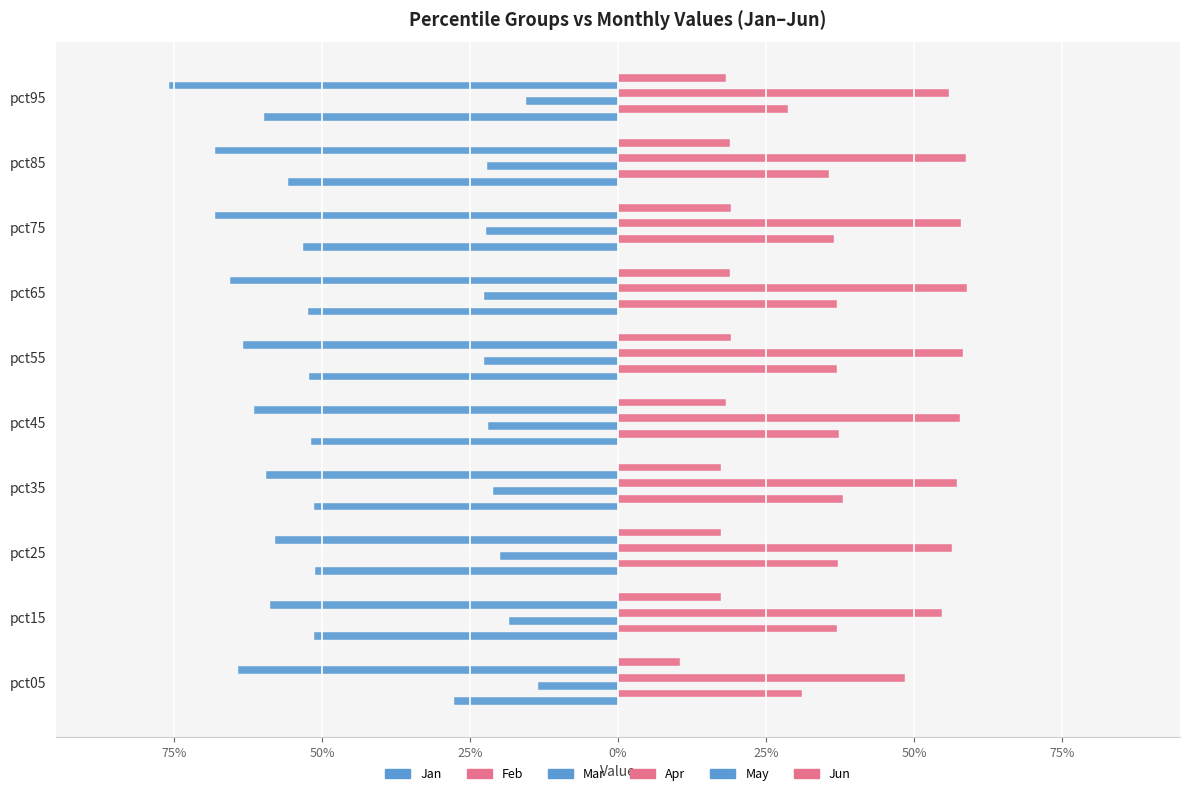

What is the value of the Mar bar at the 5th from the left?

-0.2